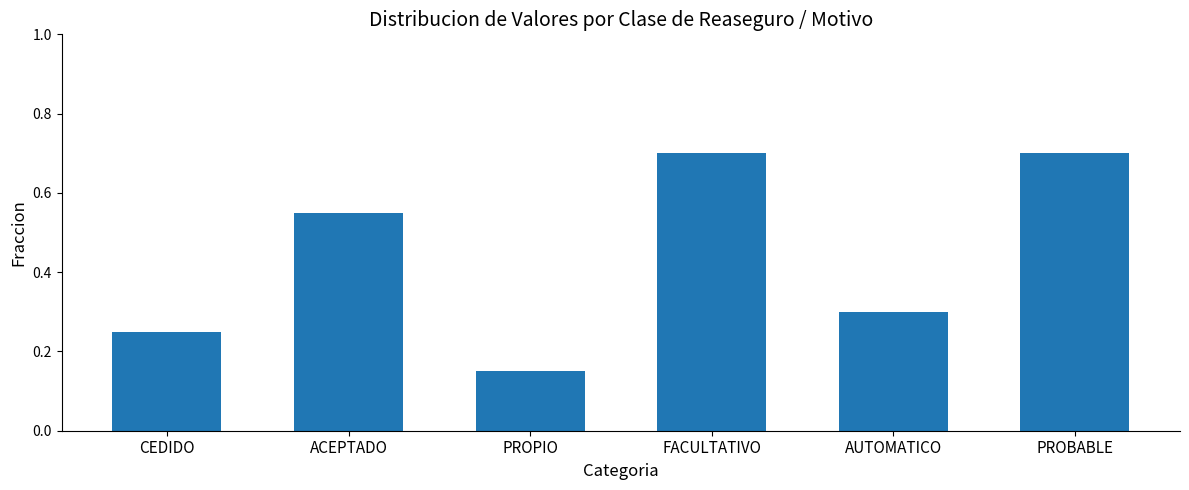

Between CEDIDO and PROBABLE, which is larger?

PROBABLE